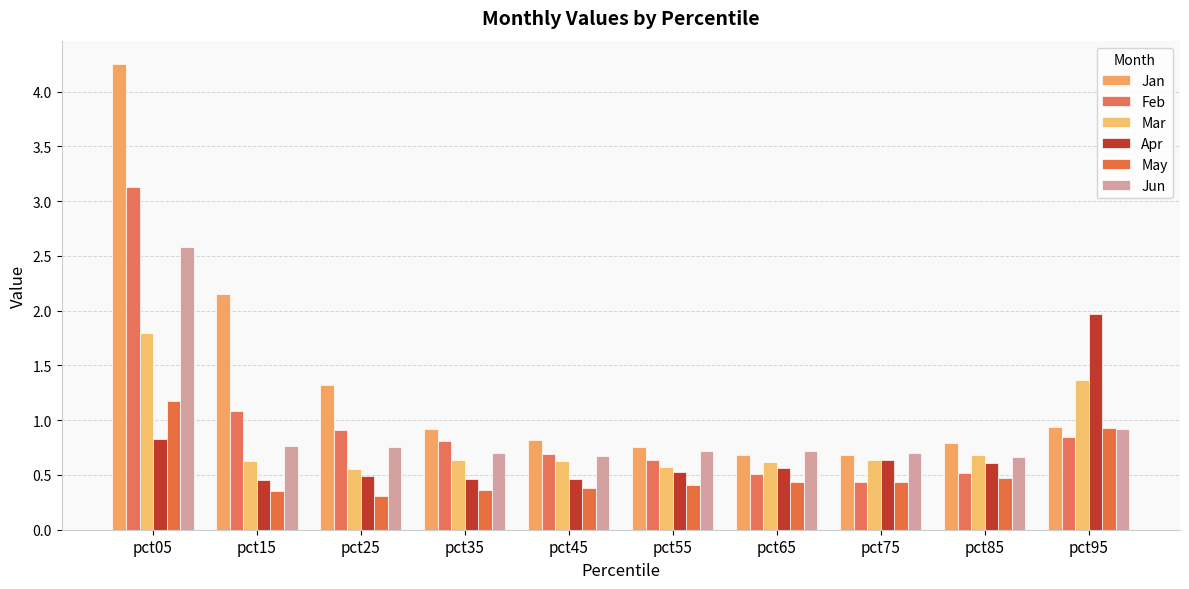

Is it true that Mar equals 1.0 at pct65?

False